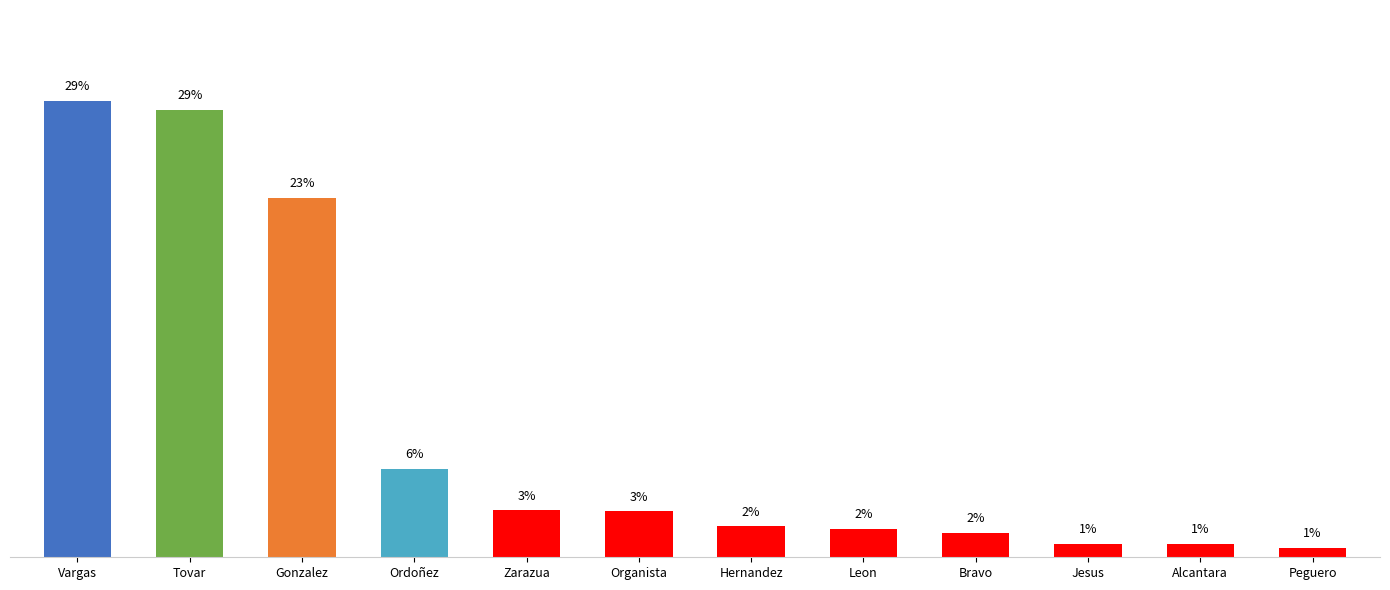

Where does the data first go above 2?

Vargas